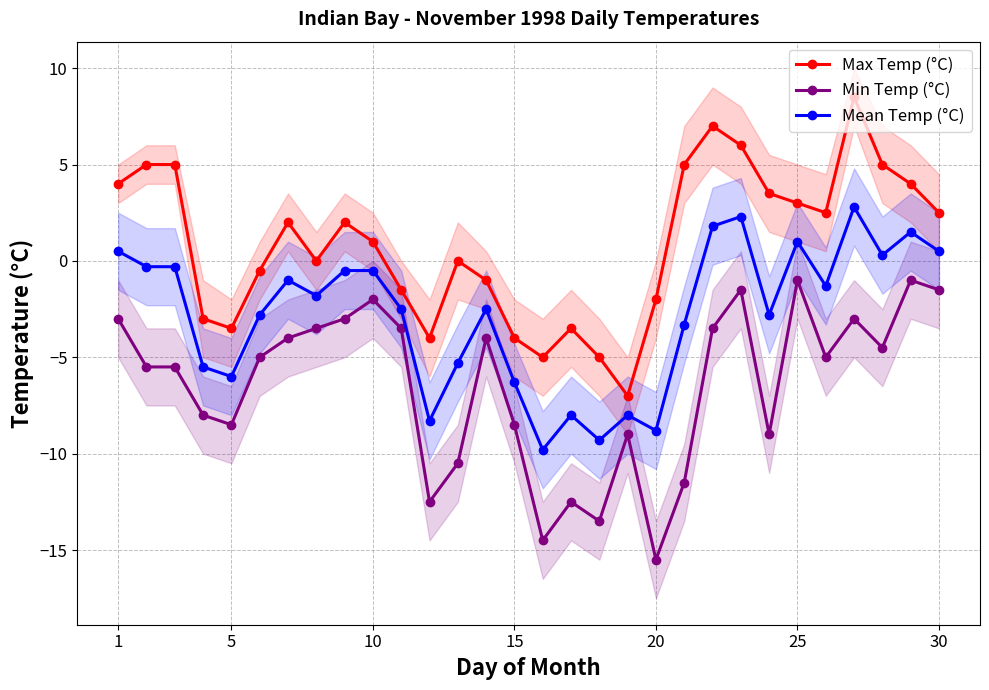

What is the minimum value for Mean Temp (°C)?

-9.8